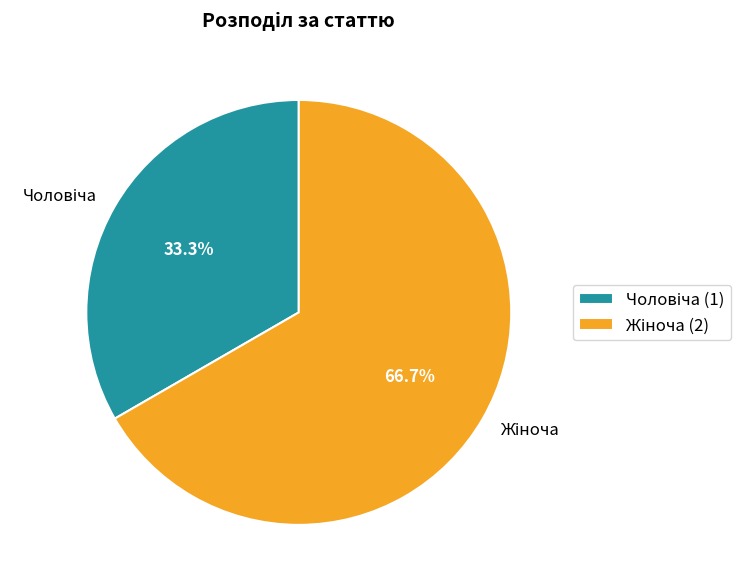

Is there a majority slice in this chart?

Yes